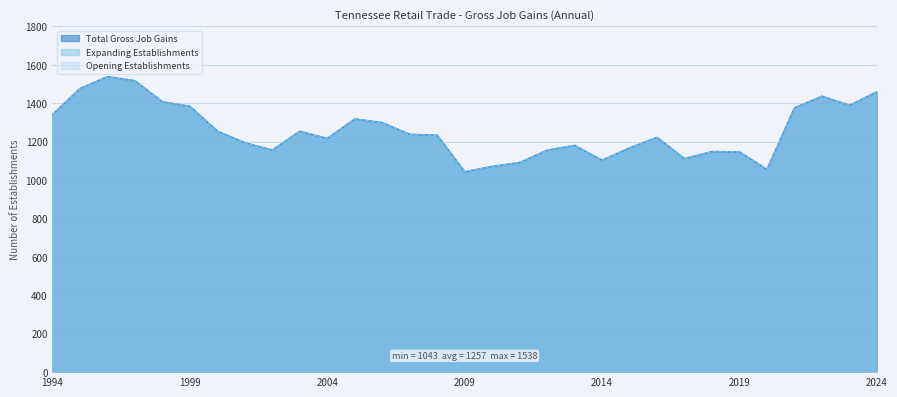

Reading left to right, list all the values displayed in this chart.

Total Gross Job Gains: 1994=1340	1995=1476	1996=1538	1997=1517	1998=1407	1999=1384	2000=1255	2001=1194	2002=1156	2003=1254	2004=1216	2005=1318	2006=1299	2007=1238	2008=1233	2009=1043	2010=1071	2011=1091	2012=1155	2013=1180	2014=1103	2015=1167	2016=1222	2017=1111	2018=1148	2019=1146	2020=1055	2021=1376	2022=1436	2023=1389	2024=1459
Expanding Establishments: 1994=1340	1995=1476	1996=1538	1997=1517	1998=1407	1999=1384	2000=1255	2001=1194	2002=1156	2003=1254	2004=1216	2005=1318	2006=1299	2007=1238	2008=1233	2009=1043	2010=1071	2011=1091	2012=1155	2013=1180	2014=1103	2015=1167	2016=1222	2017=1111	2018=1148	2019=1146	2020=1055	2021=1376	2022=1436	2023=1389	2024=1459